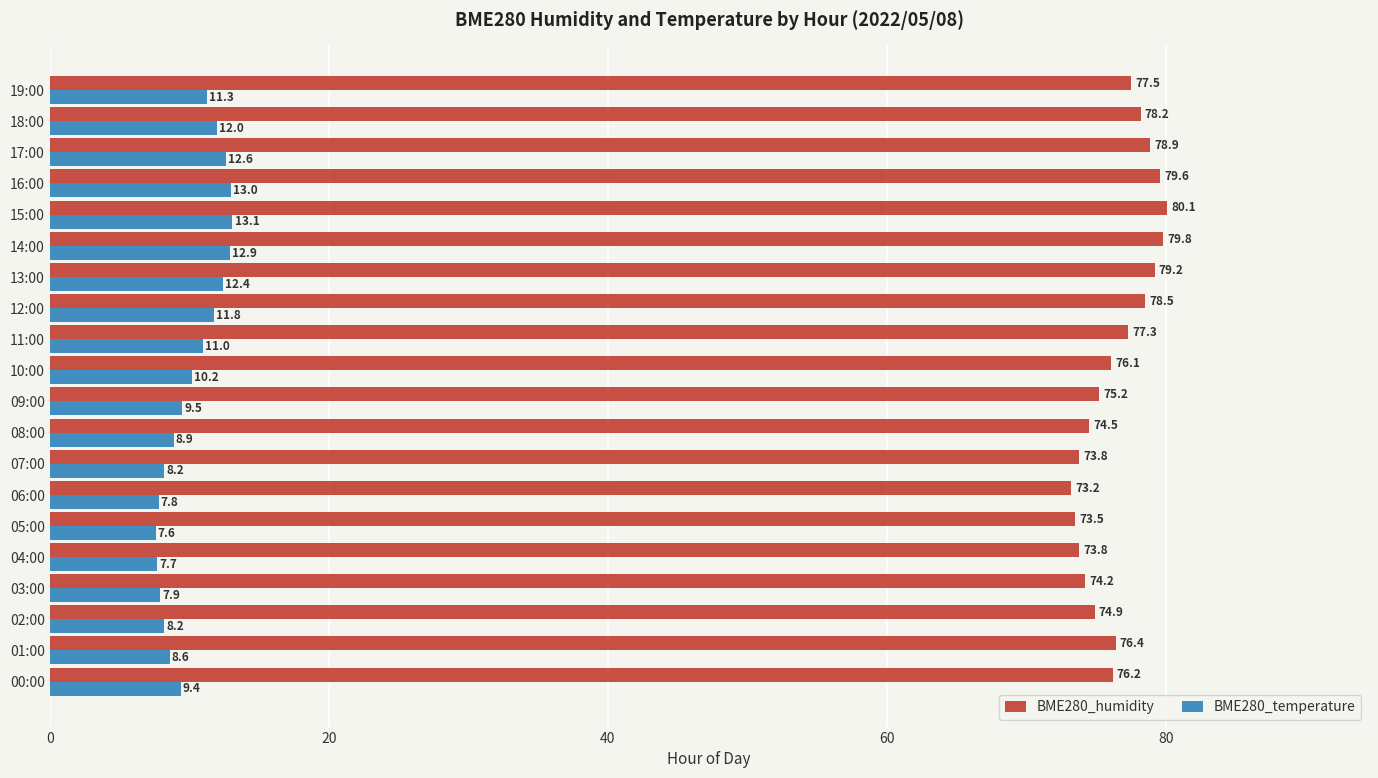

The value of BME280_humidity at 08:00 is 41.8. True or false?

False